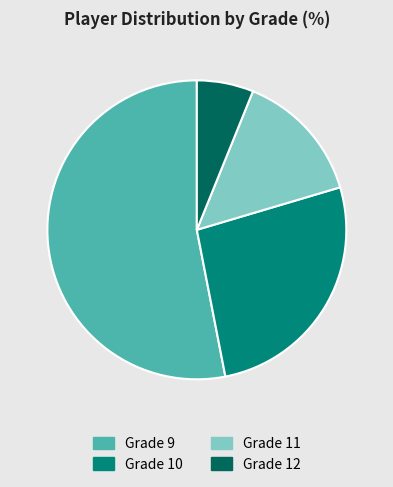

Count the number of slices in the pie.

4